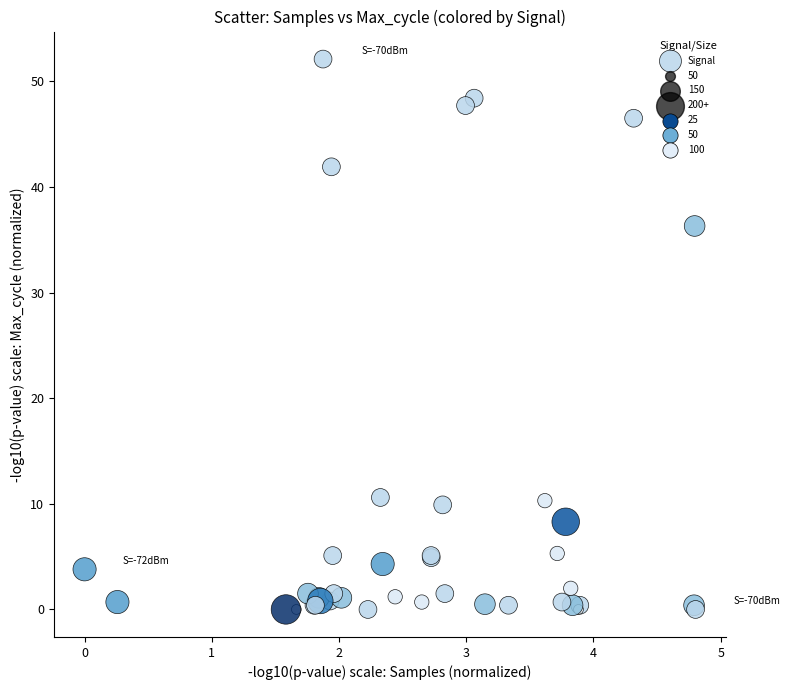

What Y value in the scatter plot is closest to 26?

36.3